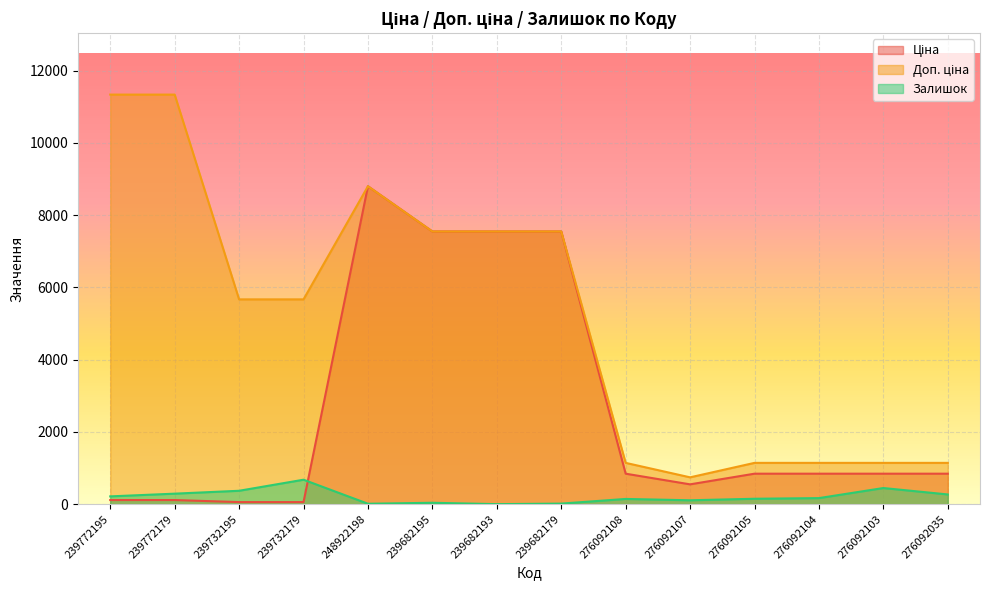

At which label does Ціна reach its minimum?

239732195